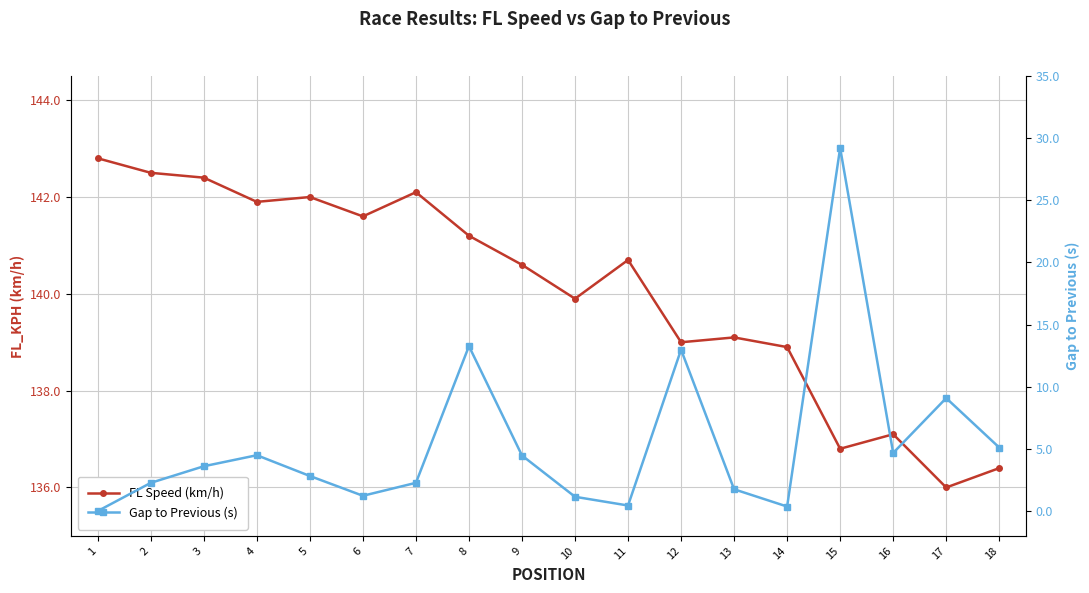

True or false: FL Speed (km/h) has a value of 79.5 at 6.

False